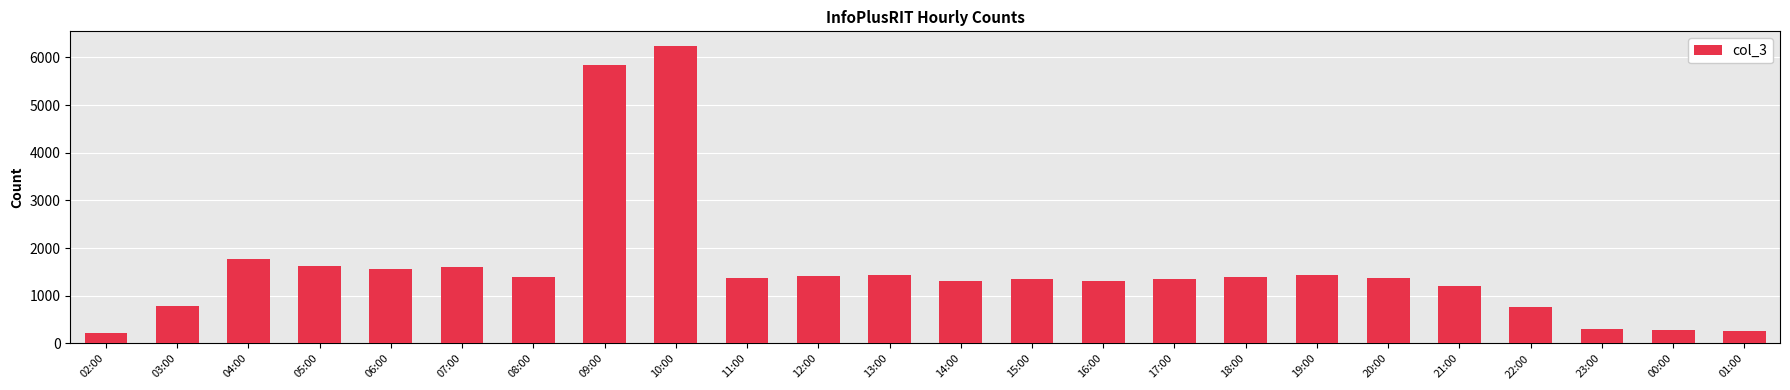

Which has a higher value, 14:00 or 03:00?

14:00